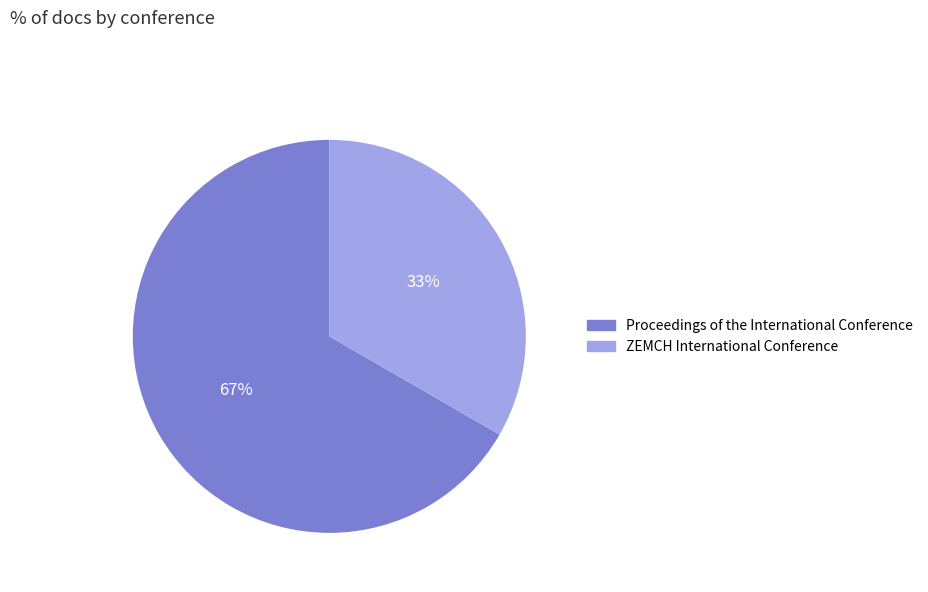

Which slice is the largest?

Proceedings of the International Conference